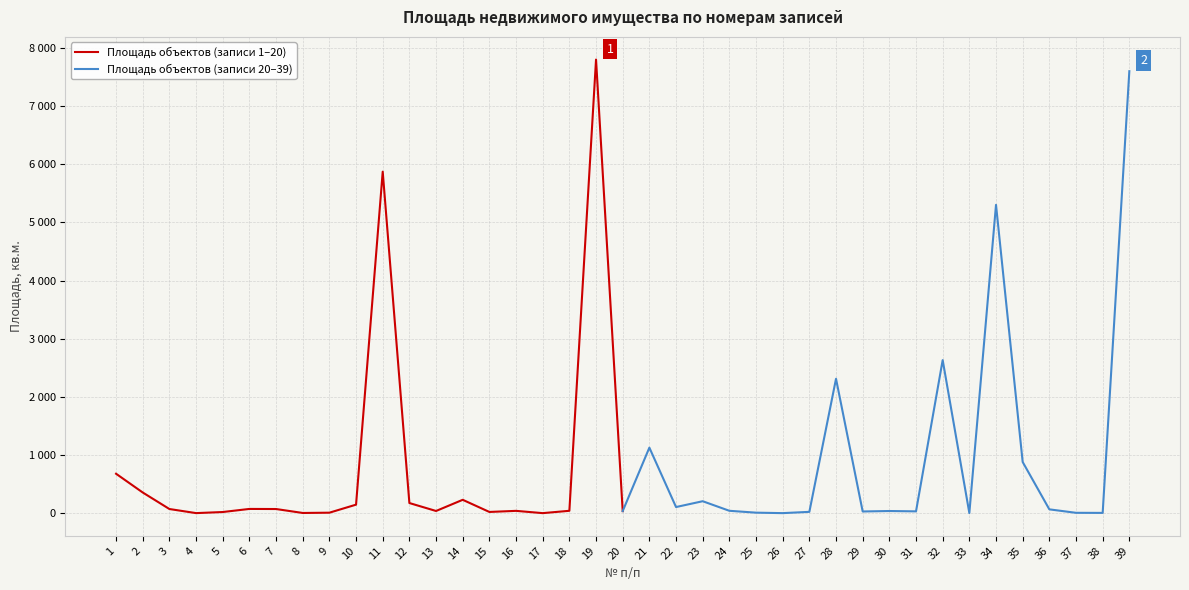

List the series in order of their overall mean, highest first.

Площадь объектов (записи 20–39), Площадь объектов (записи 1–20)